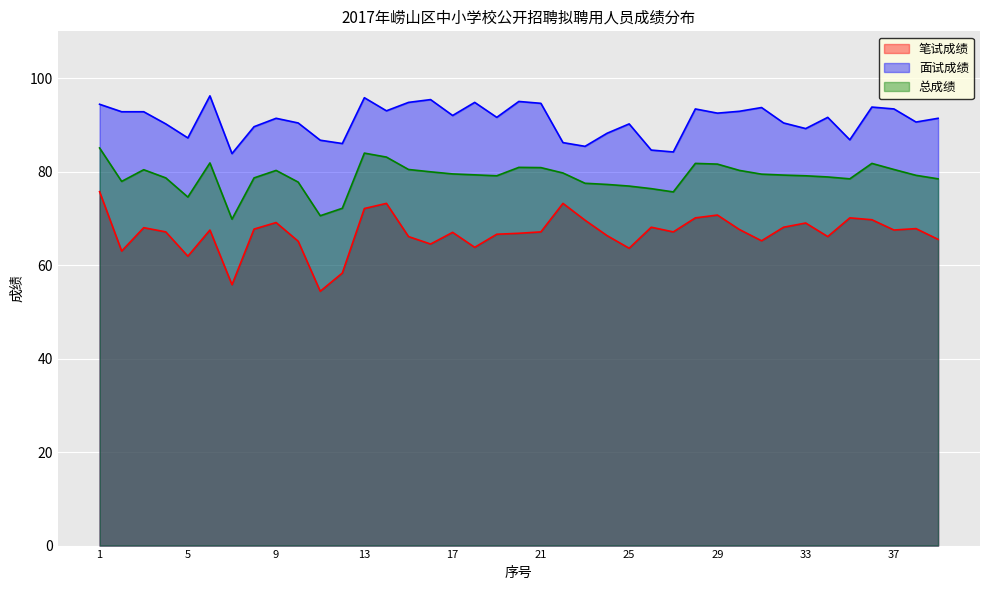

Is it true that 笔试成绩 equals 61.9 at 5?

True